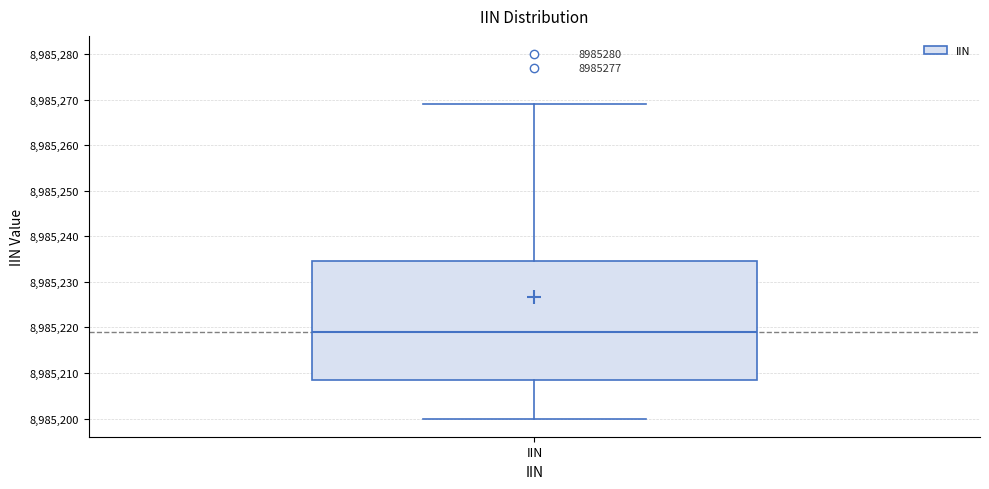

Where does the median line of the box for IIN sit on the y-axis? The values are not printed on the chart, so give them approximately, as read against the axis.

8985219